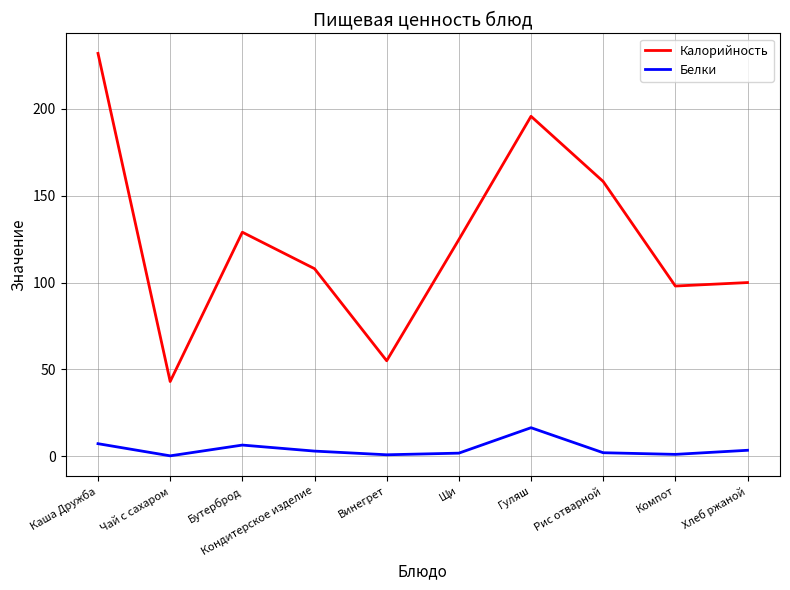

What are all the series names shown in the legend?

Калорийность, Белки